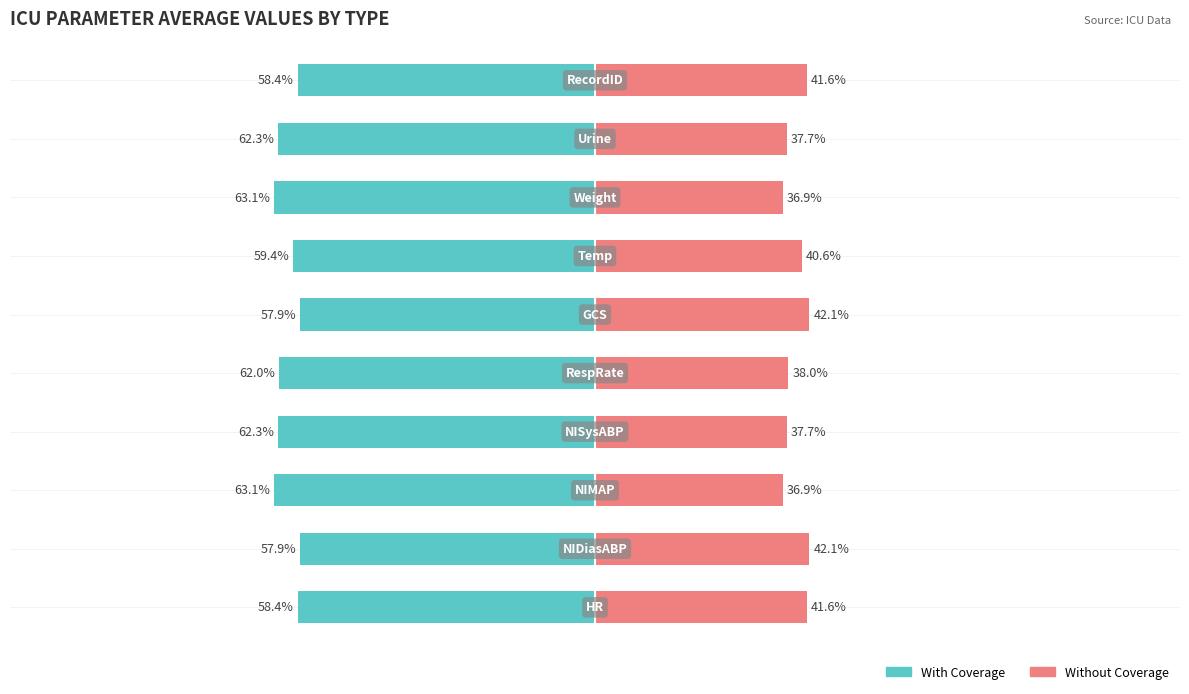

Between 4 and 7, which series saw the biggest shift?

With Coverage